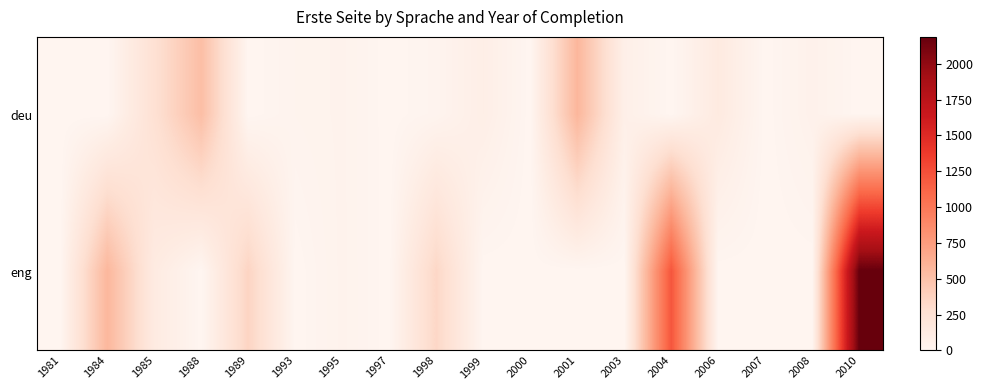

Reading right to left, what are all the values shown in this chart?

deu: 2010=0	2008=49	2007=0	2006=139	2004=0	2003=73	2001=577	2000=0	1999=86	1998=21	1997=0	1995=37	1993=26	1989=0	1988=521	1985=255	1984=0	1981=0
eng: 2010=2188	2008=0	2007=0	2006=0	2004=1211	2003=0	2001=0	2000=0	1999=0	1998=338	1997=0	1995=38	1993=0	1989=357	1988=0	1985=130	1984=573	1981=0